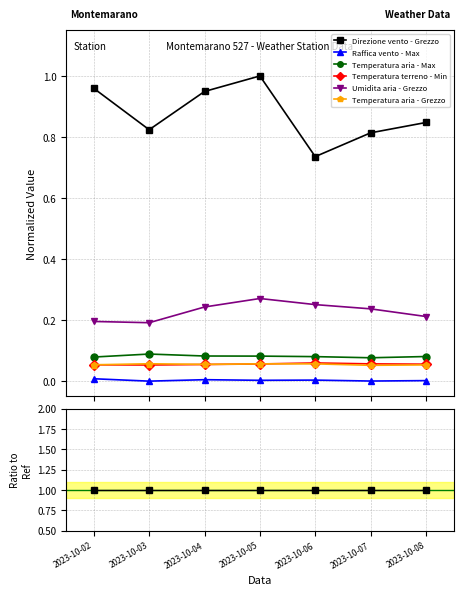

What is the spread (max minus min) of values at 2023-10-05?

1.0